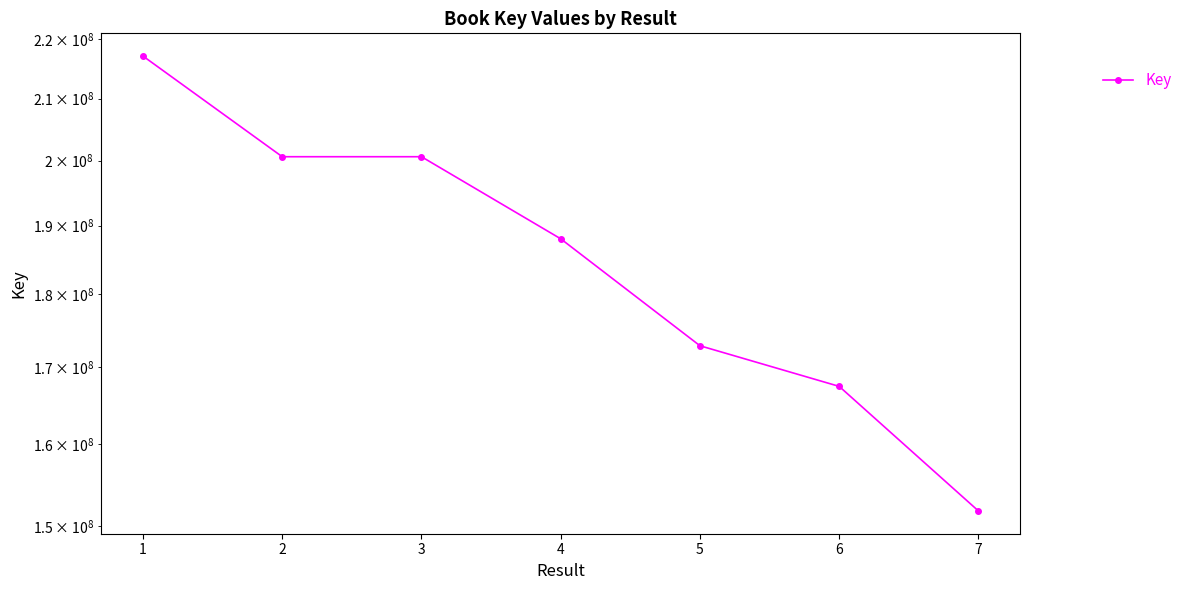

How many categories are shown in the chart?

7